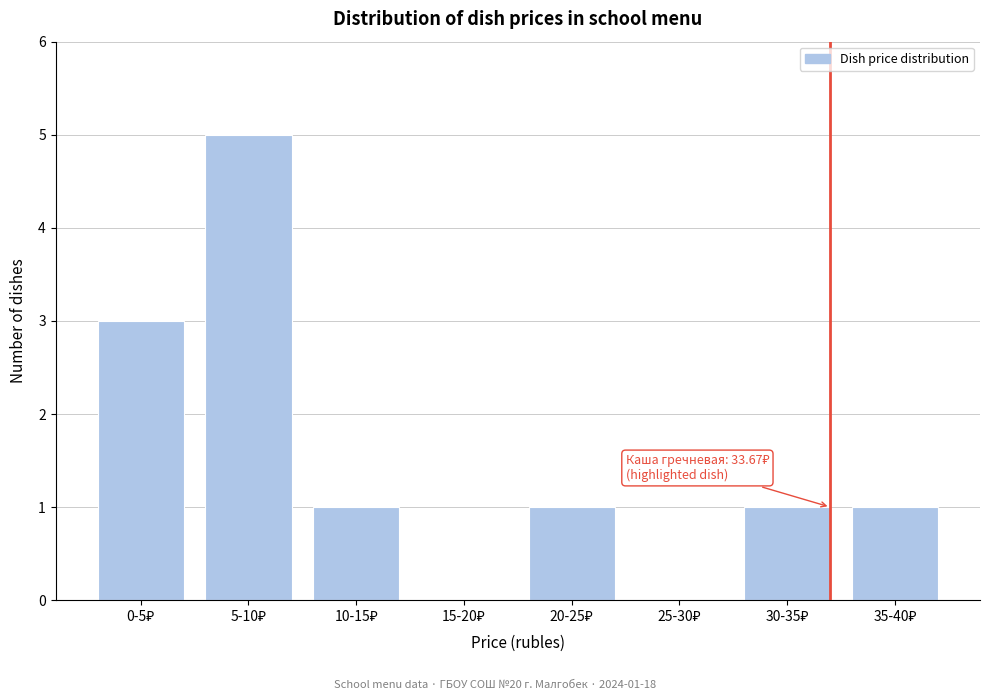

What is the maximum value shown in the chart?

5